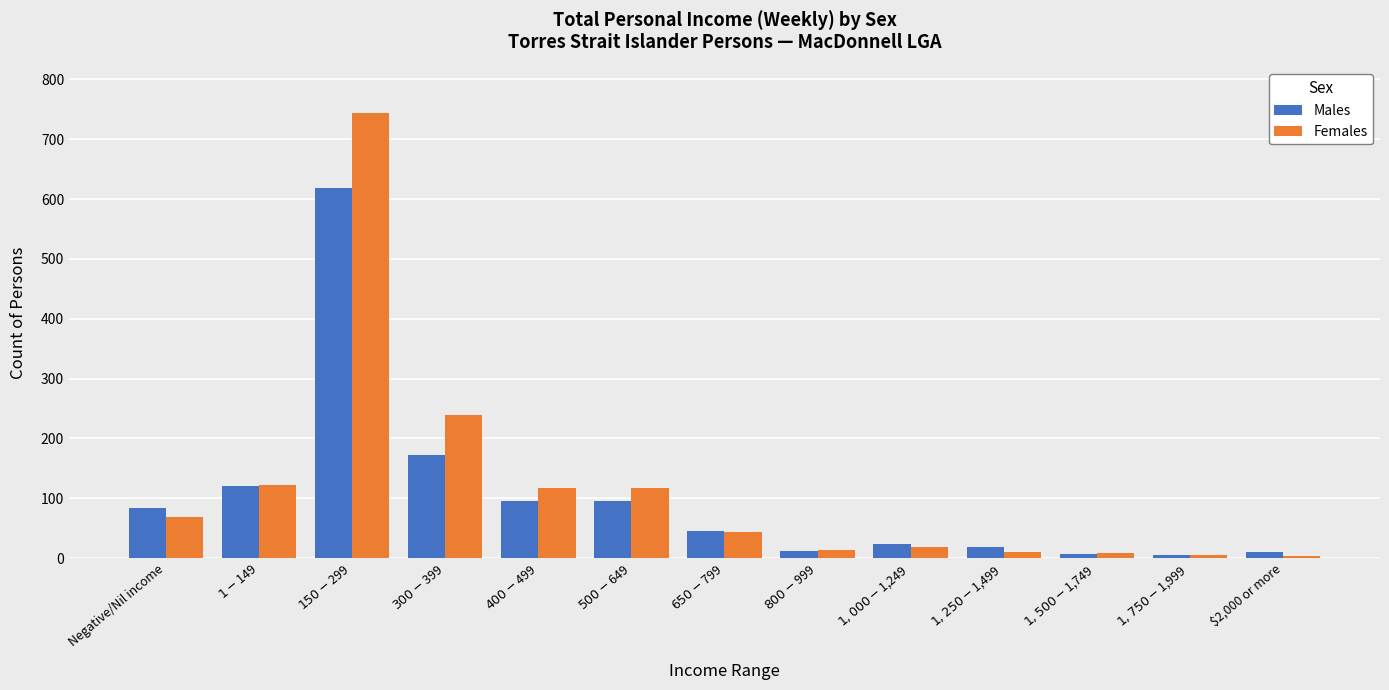

Which series changed the most between $150-$299 and $800-$999?

Females